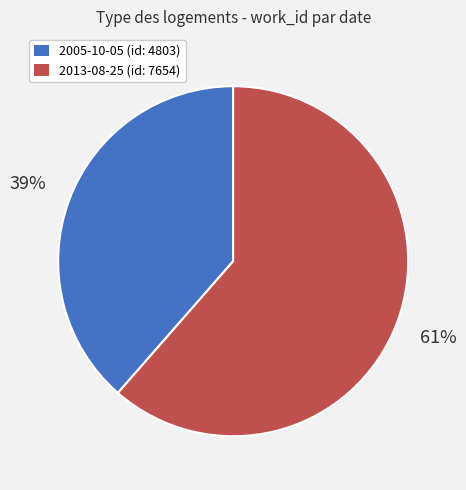

To the nearest percent, what is the average slice percentage?

50%